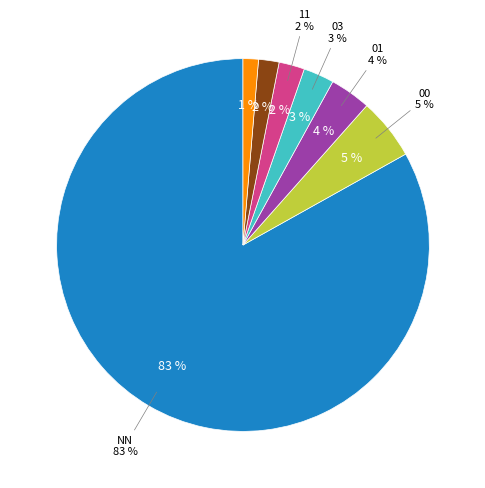

Which category has the smallest portion of the pie?

21